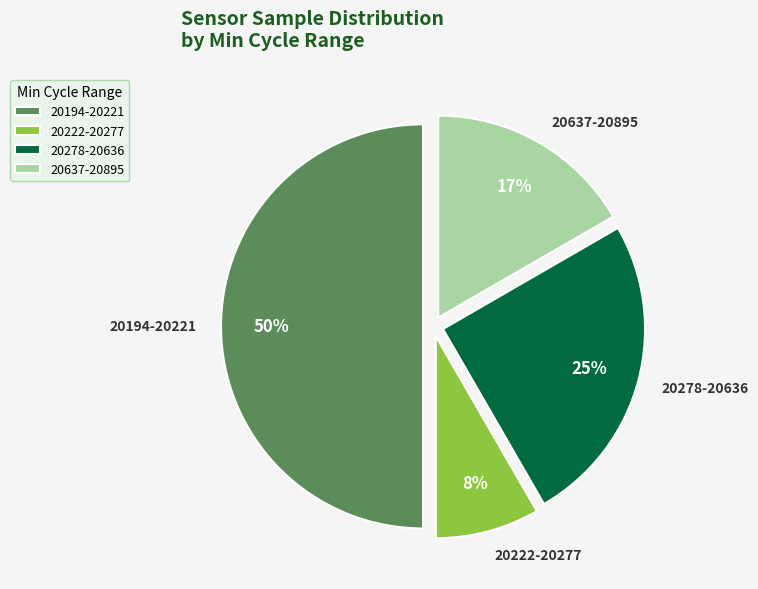

Count the number of slices in the pie.

4